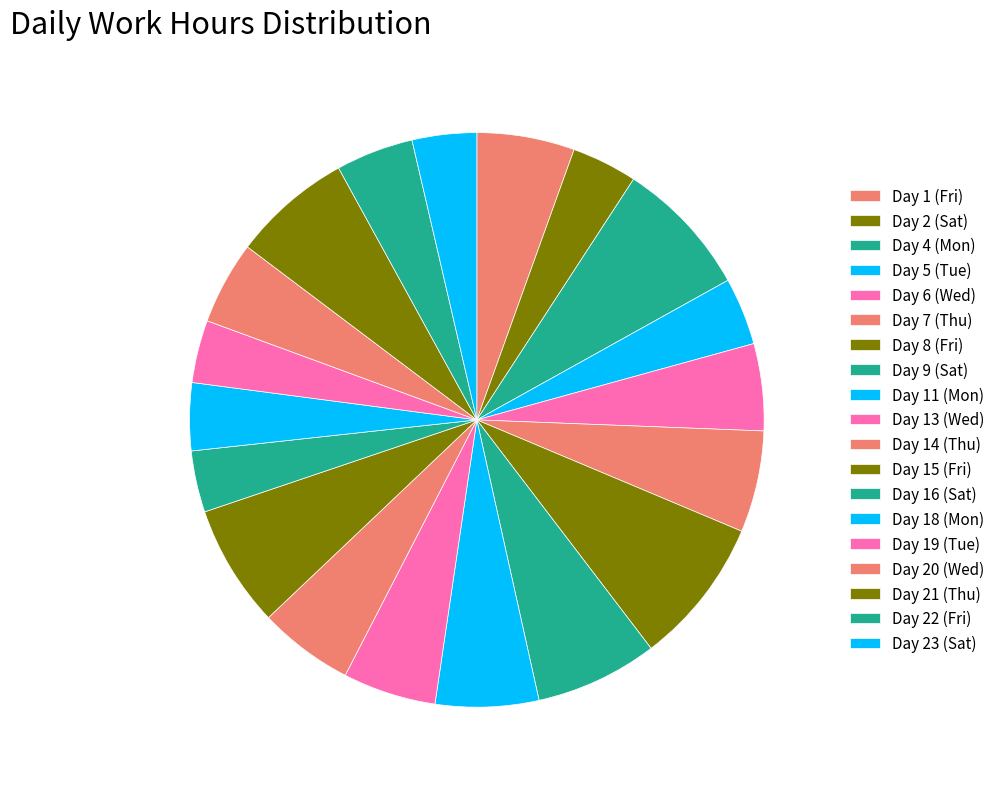

To the nearest percent, what is the combined percentage of Day 20 (Wed) and Day 1 (Fri)?

10%